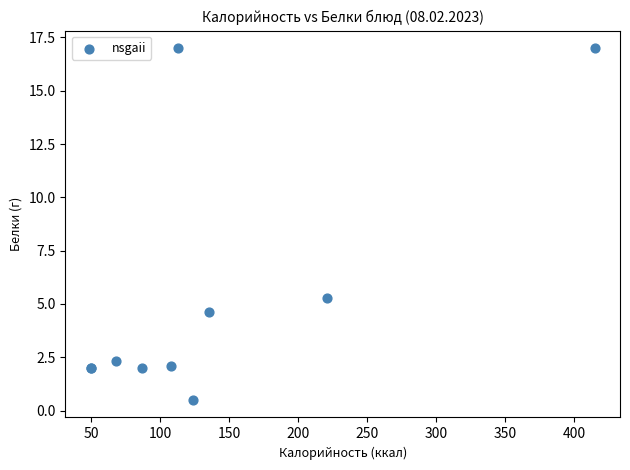

What Y value in the scatter plot is closest to 8?

5.3